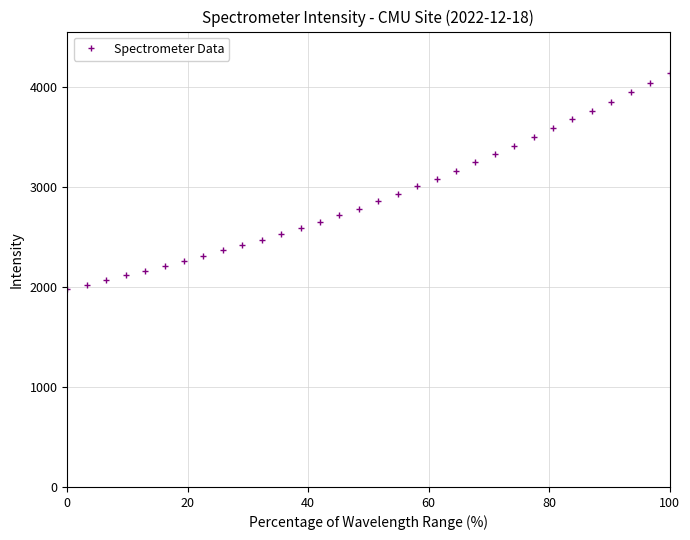

What is the minimum value shown in the chart?

1976.6